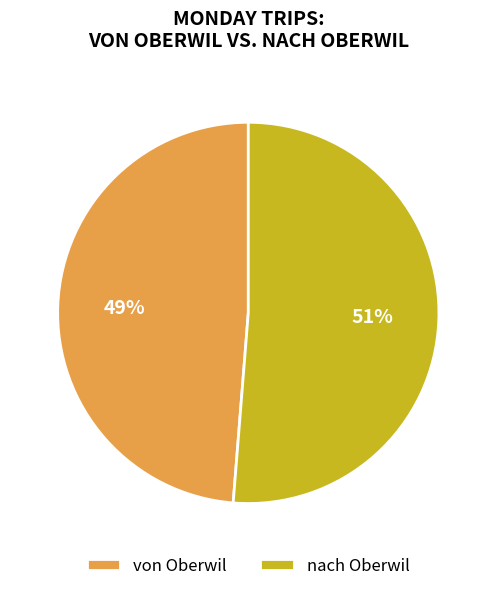

To the nearest percent, what portion does nach Oberwil represent?

51%